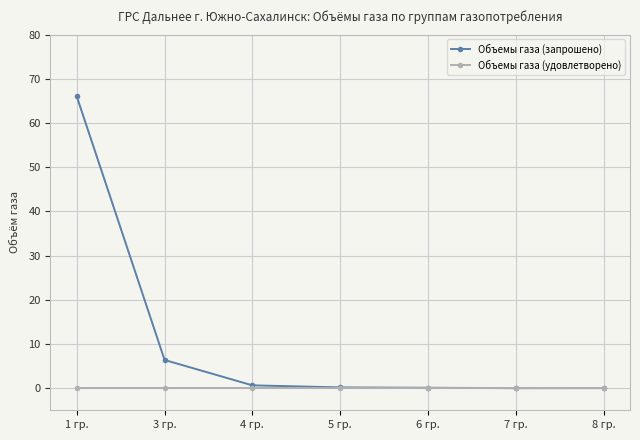

True or false: Объемы газа (запрошено) has more than 2 interior local peaks.

False